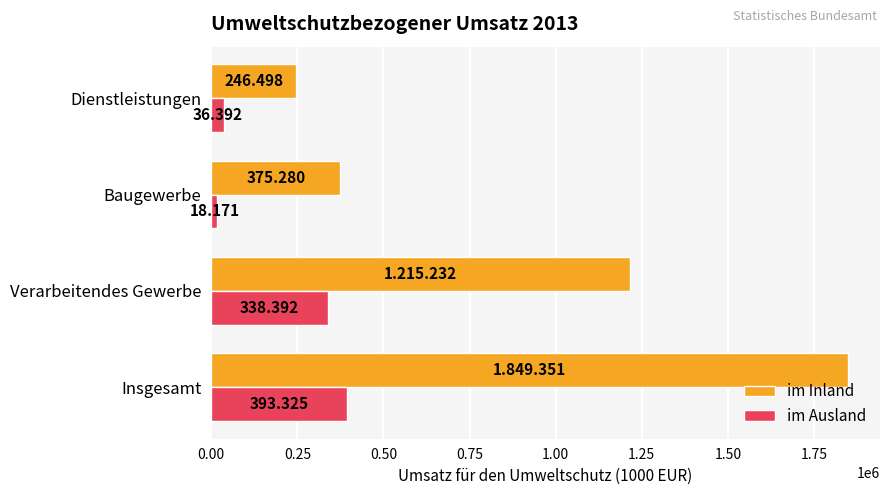

What are all the series names shown in the legend?

im Inland, im Ausland